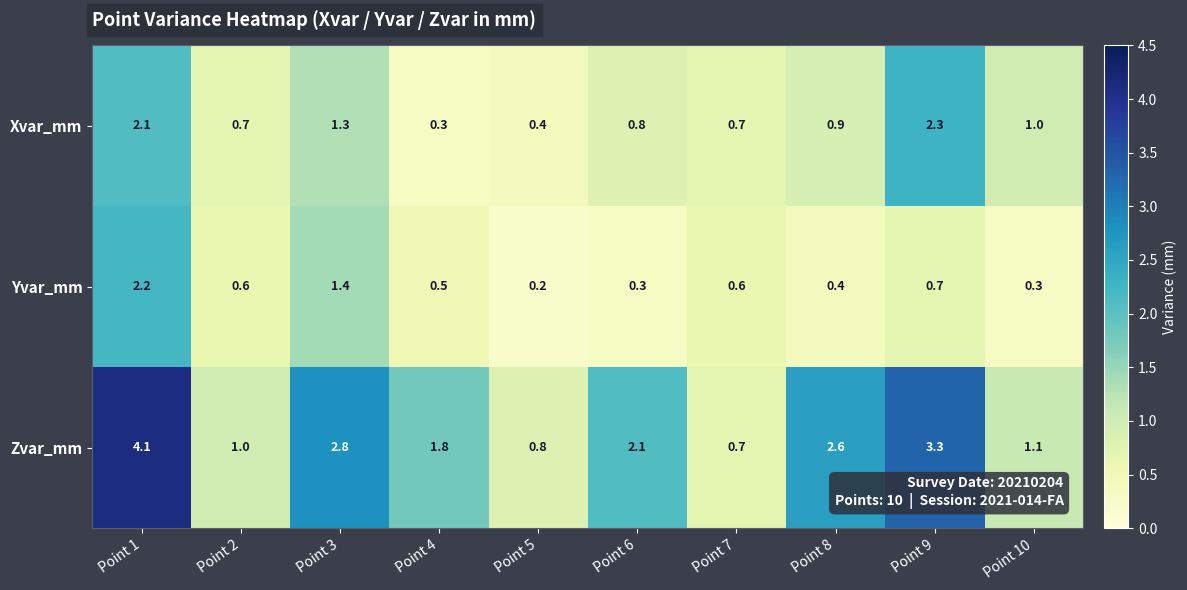

What is the difference between the maximum and minimum values in the Zvar_mm series?

3.4